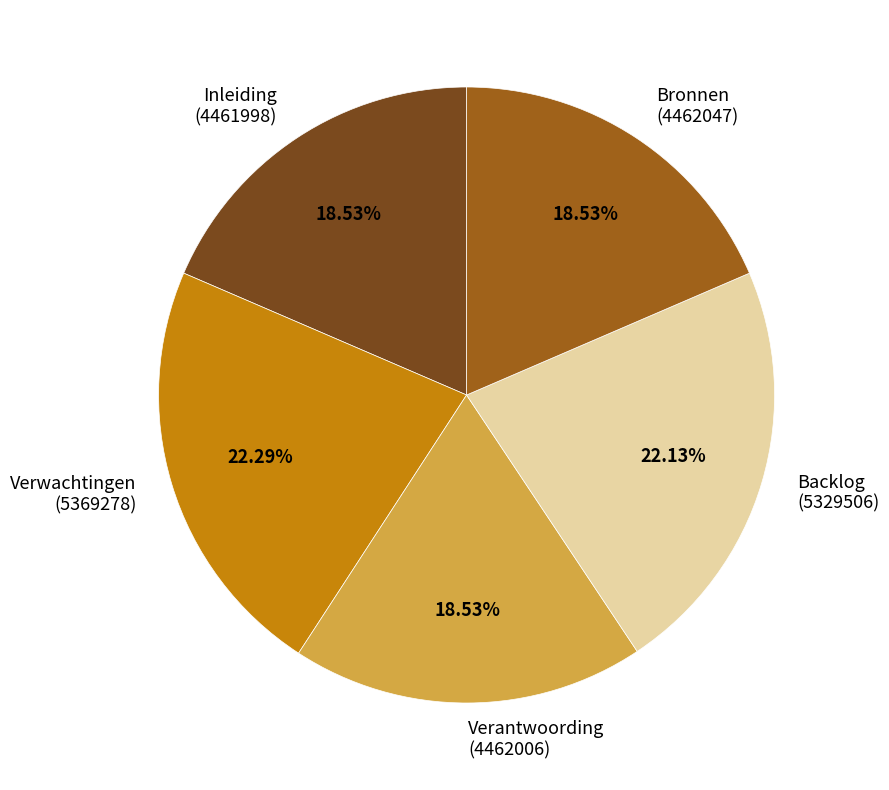

The Verantwoording slice represents 19% of the pie. True or false?

True